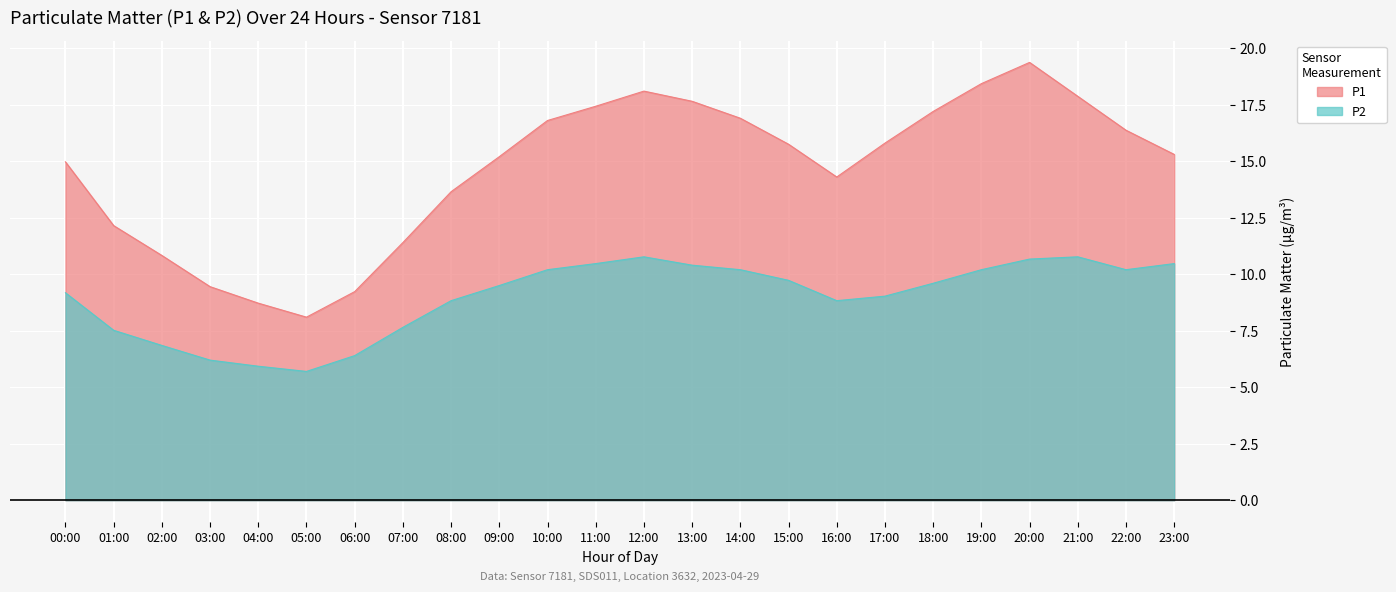

What is the minimum value shown in the chart?

5.7